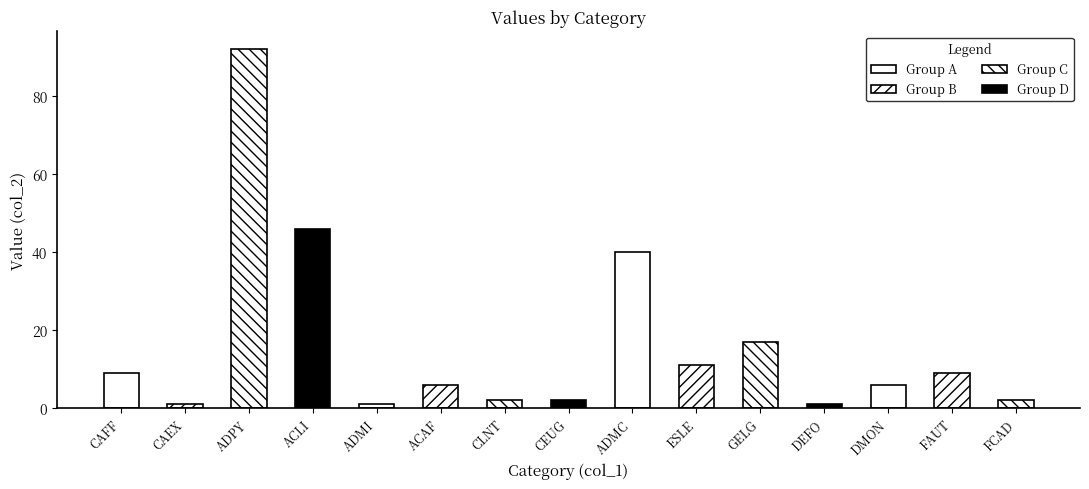

Which has a higher value, FAUT or DEFO?

FAUT